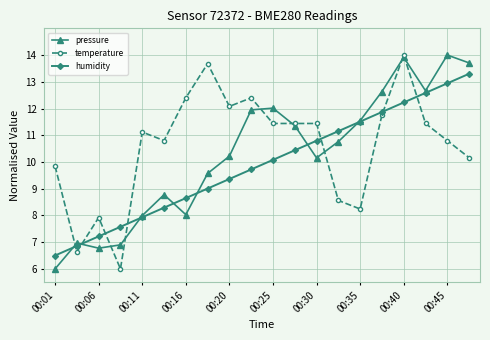

How many values in the temperature series are below 11?

9